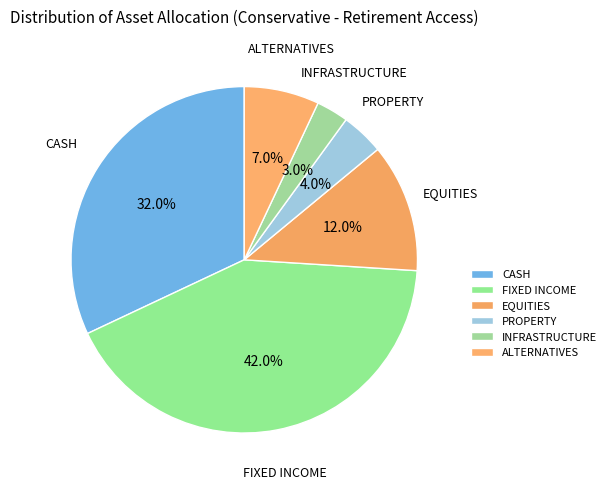

Between INFRASTRUCTURE and ALTERNATIVES, which is larger?

ALTERNATIVES